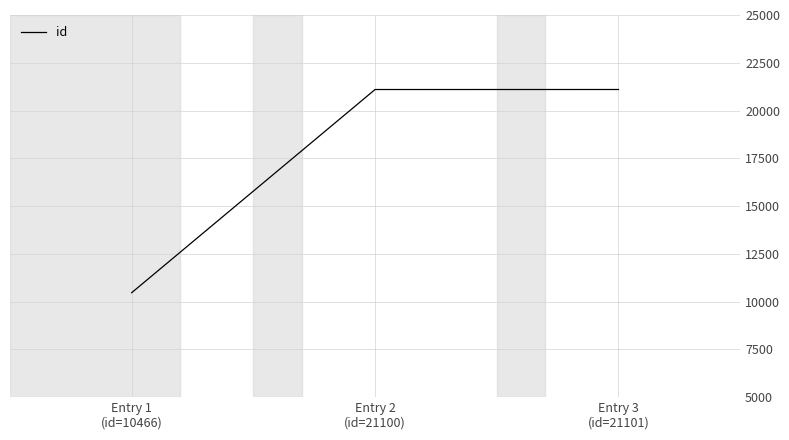

What is the minimum value shown in the chart?

10466